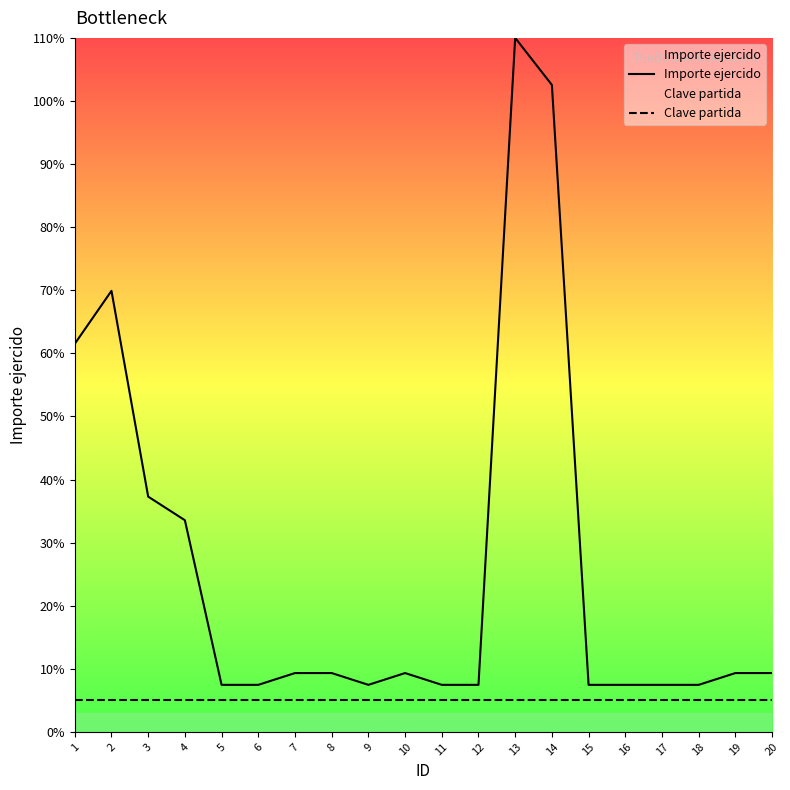

At which label does Clave partida reach its peak?

1